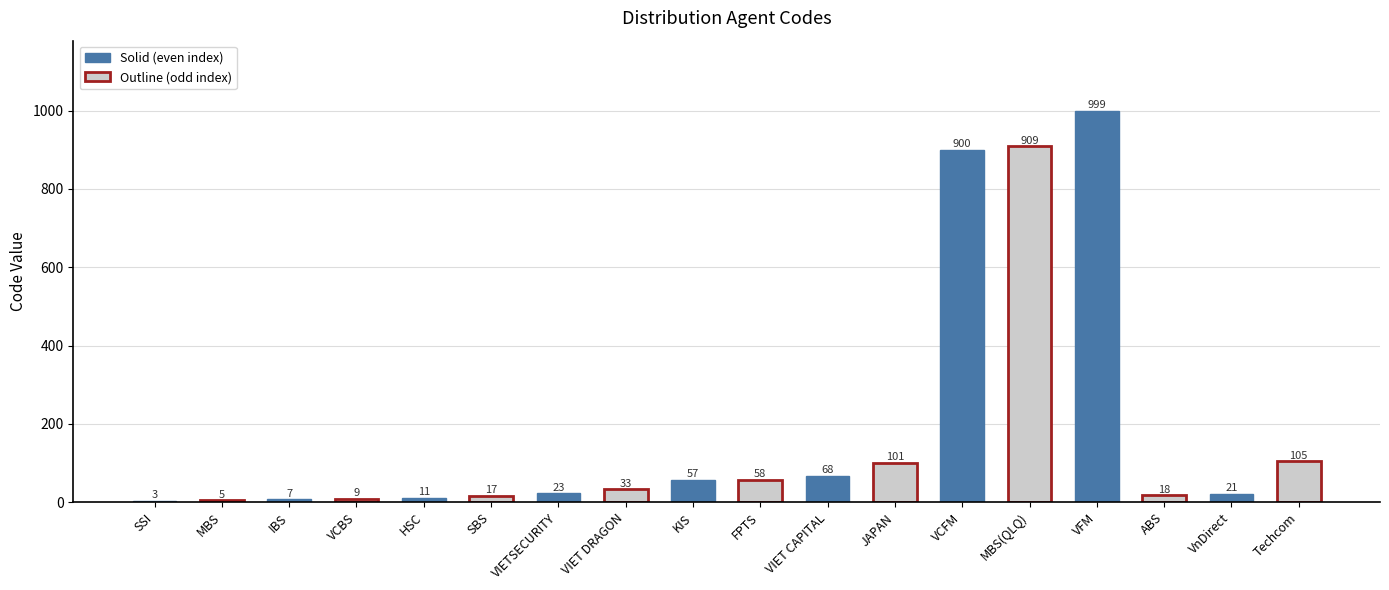

At which label is the value closest to 501?

Techcom